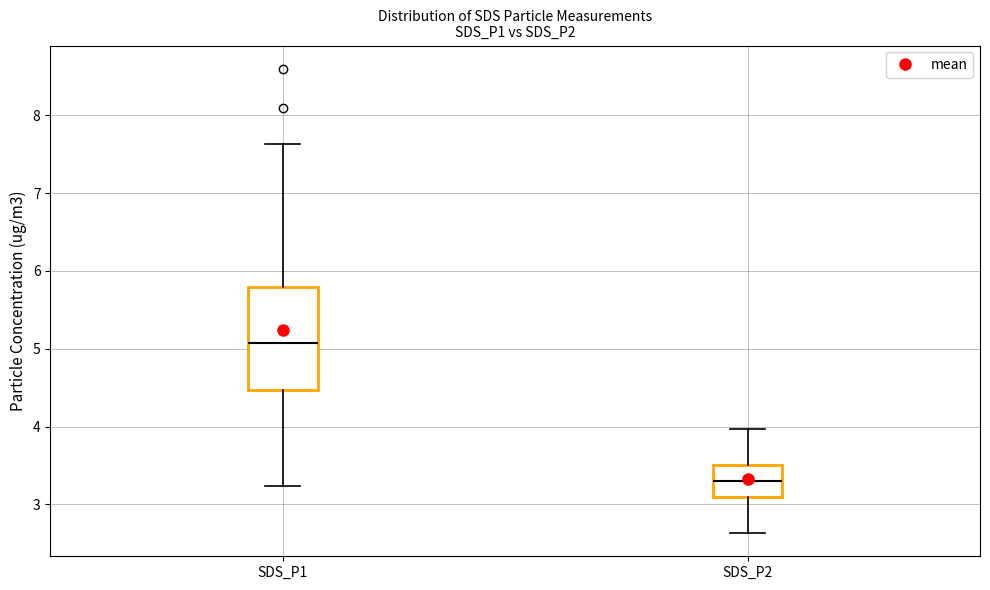

Reading left to right, transcribe this box plot: for each box, give where its median line is, the range the box spans, and where its two whiskers end, as read against the y-axis. The values are not printed on the chart, so give them approximately, as read against the axis.

SDS_P1: median 5.1, box 4.5 to 5.8, whiskers 3.2 to 7.6
SDS_P2: median 3.3, box 3.1 to 3.5, whiskers 2.6 to 4.0